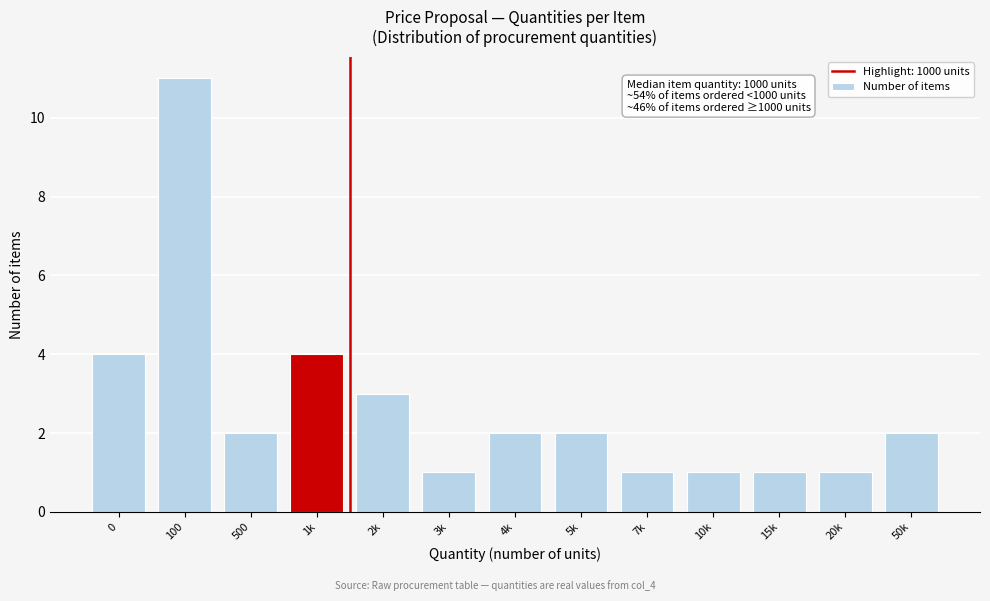

Reading left to right, list all the values displayed in this chart.

0=4	100=11	500=2	1k=4	2k=3	3k=1	4k=2	5k=2	7k=1	10k=1	15k=1	20k=1	50k=2